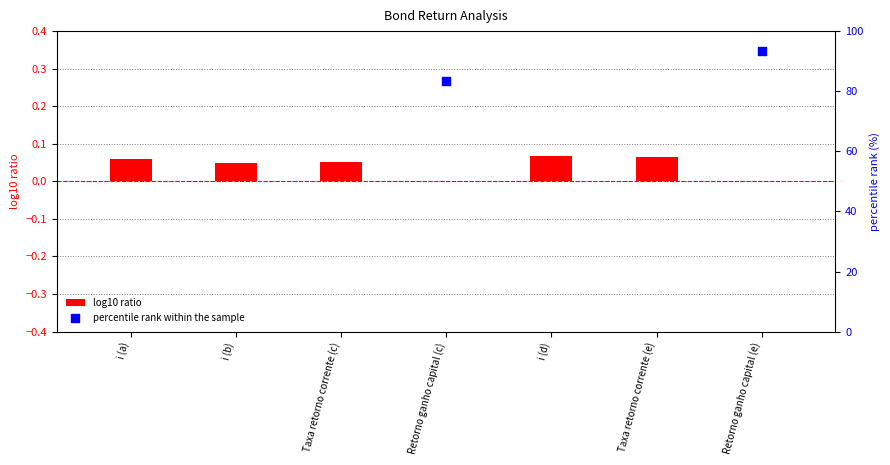

Which series reaches the minimum Y coordinate?

log10 ratio